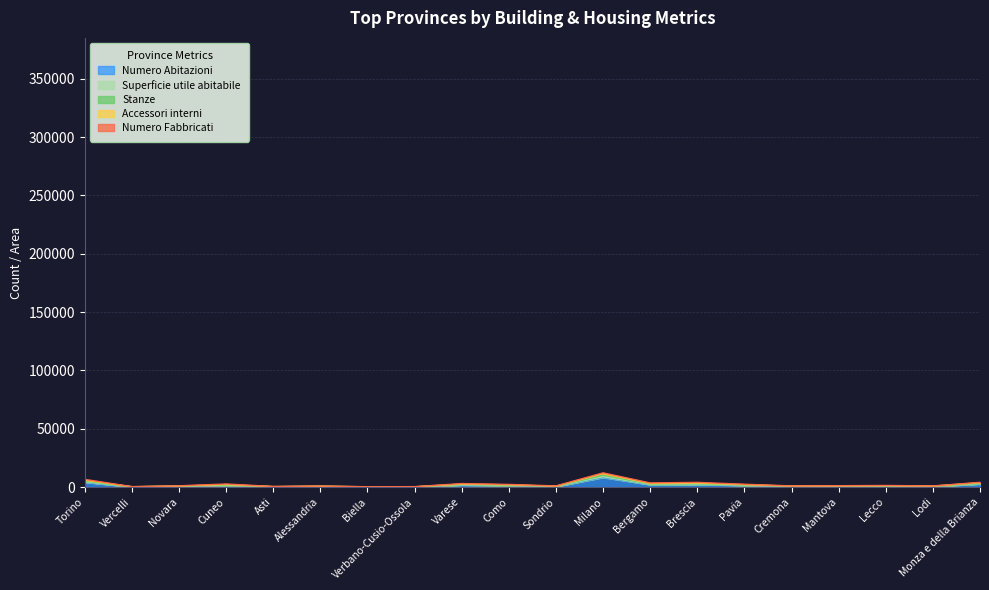

What is the highest value of the Numero Abitazioni series?

8322.0